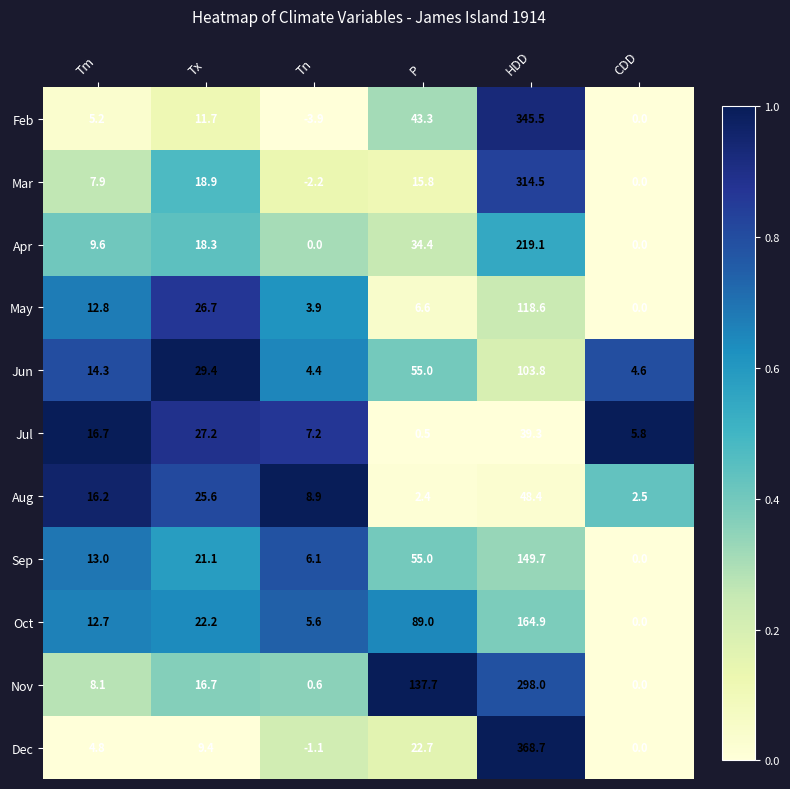

Read the Feb value at Tm.

5.2